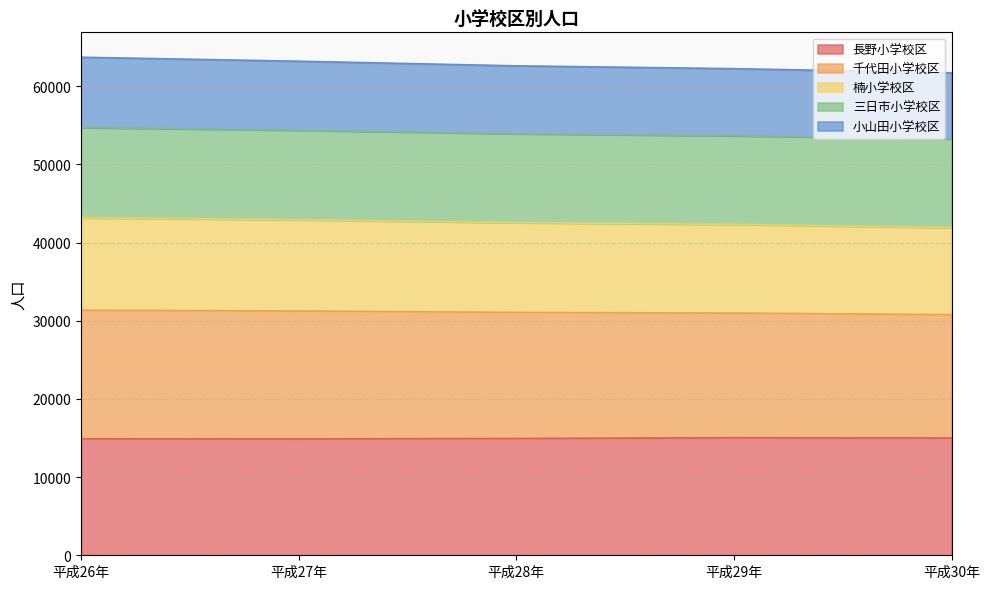

What is the total value across all series at 平成30年?

61720